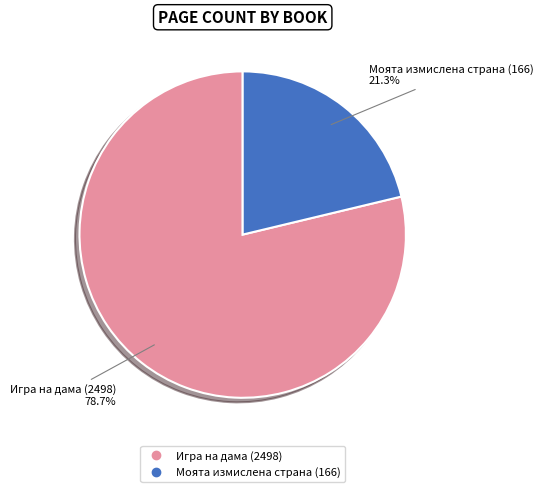

The Игра на дама (2498) slice represents 79% of the pie. True or false?

True